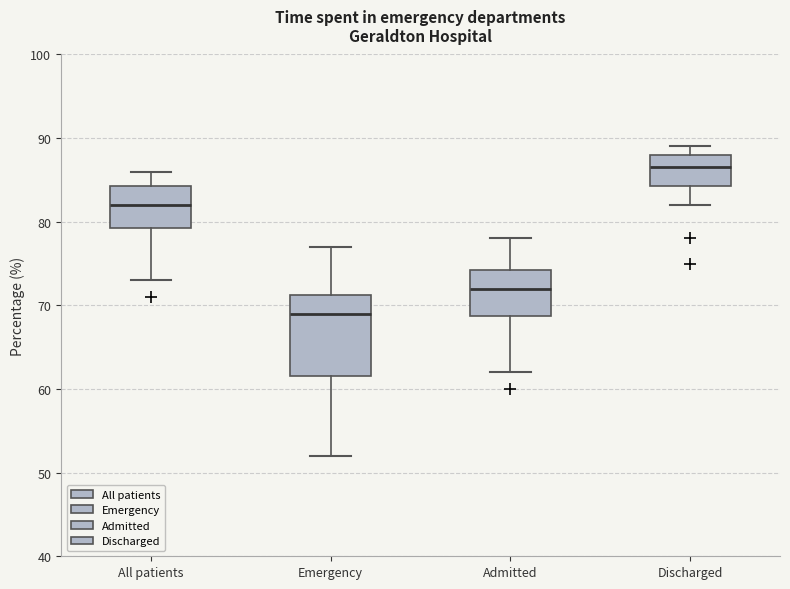

Where does the upper whisker of the box for All patients end on the y-axis? The values are not printed on the chart, so give them approximately, as read against the axis.

86